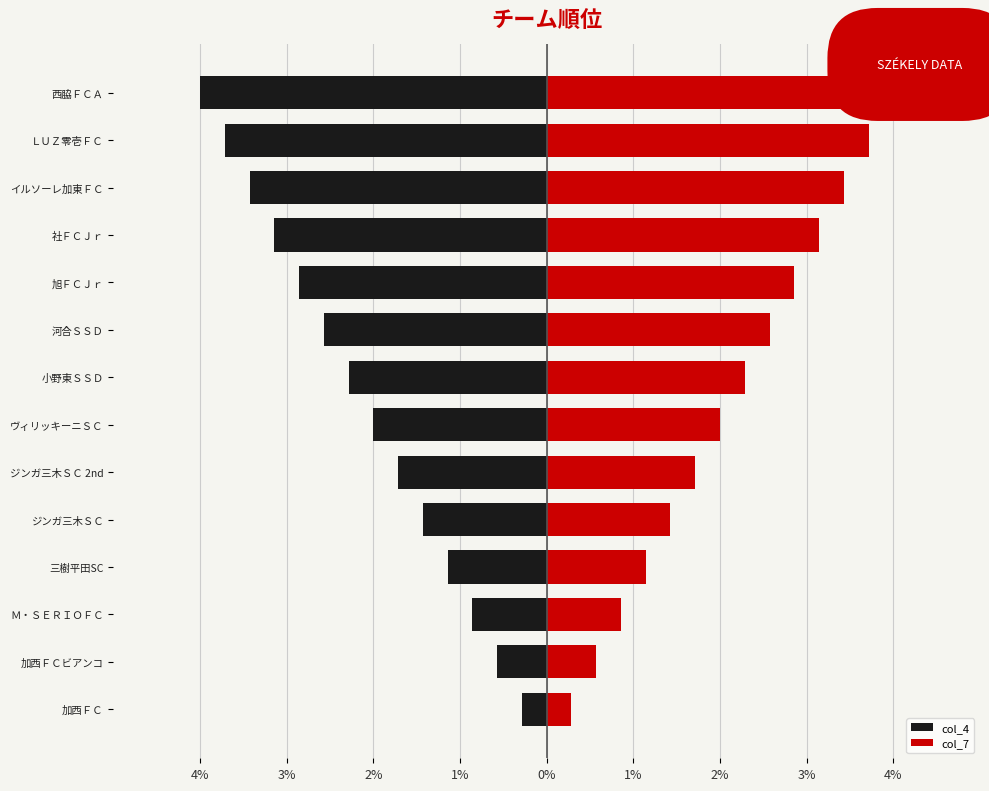

What are all the series names shown in the legend?

col_4, col_7